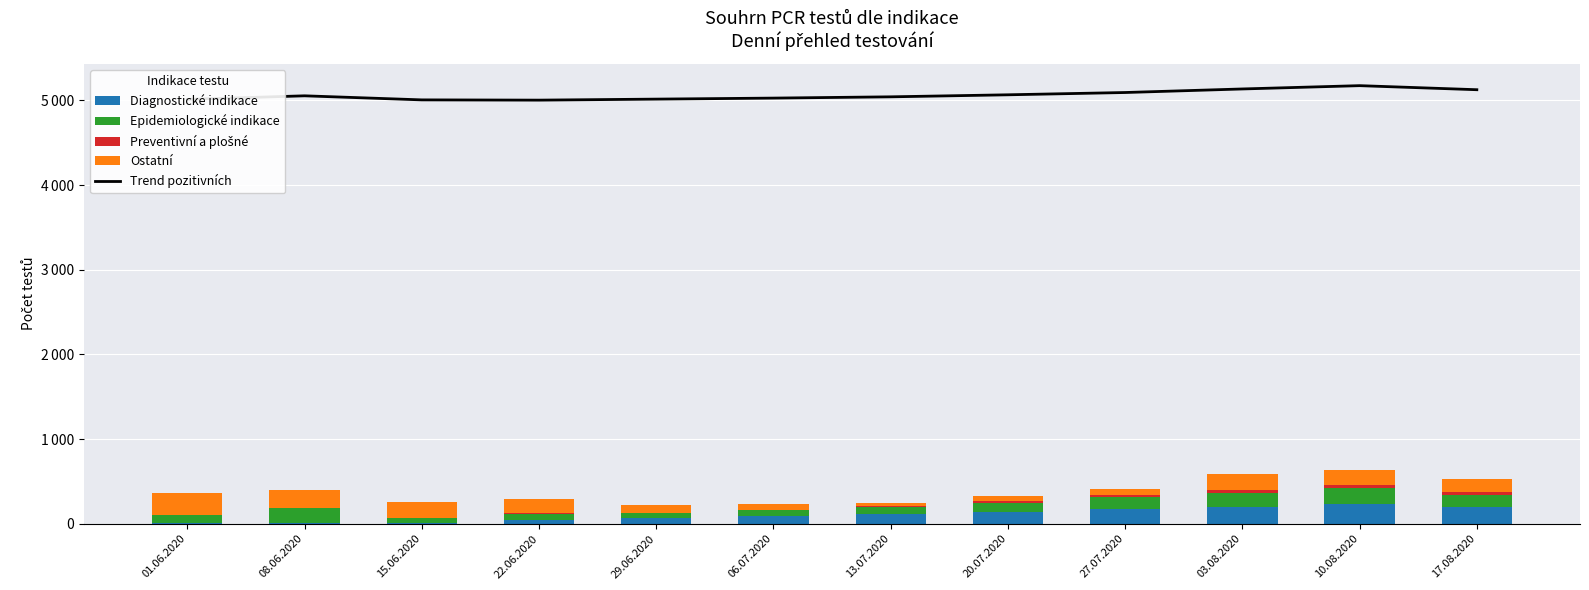

What are all the series names shown in the legend?

Trend pozitivních, Diagnostické indikace, Epidemiologické indikace, Preventivní a plošné, Ostatní